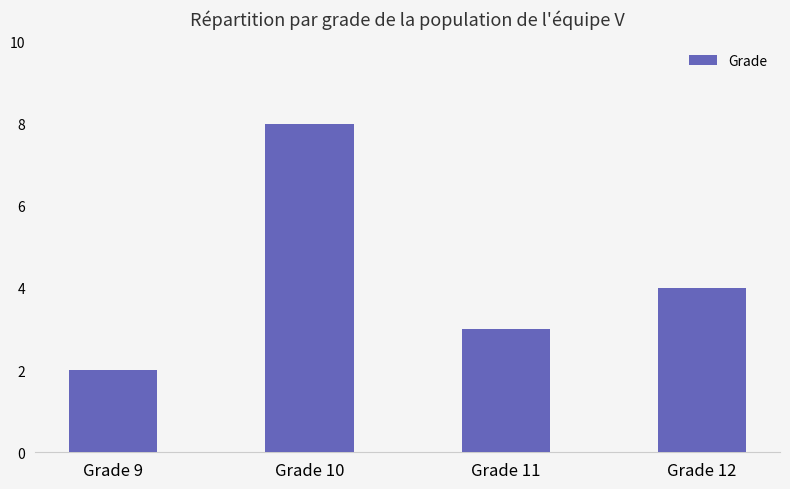

Reading left to right, what are all the values shown in this chart?

Grade 9=2	Grade 10=8	Grade 11=3	Grade 12=4